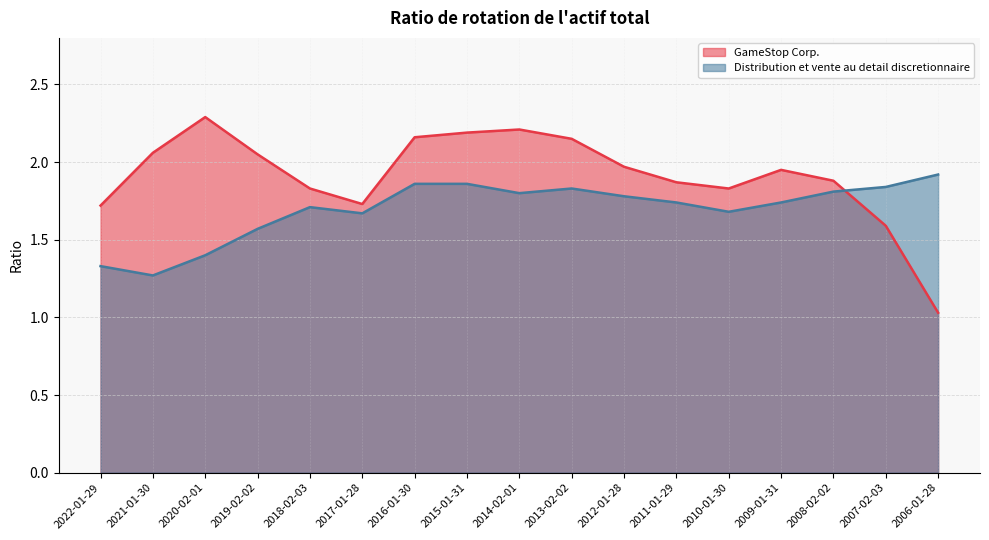

Rank the categories by GameStop Corp. value from highest to lowest.

2020-02-01, 2014-02-01, 2015-01-31, 2016-01-30, 2013-02-02, 2021-01-30, 2019-02-02, 2012-01-28, 2009-01-31, 2008-02-02, 2011-01-29, 2018-02-03, 2010-01-30, 2017-01-28, 2022-01-29, 2007-02-03, 2006-01-28